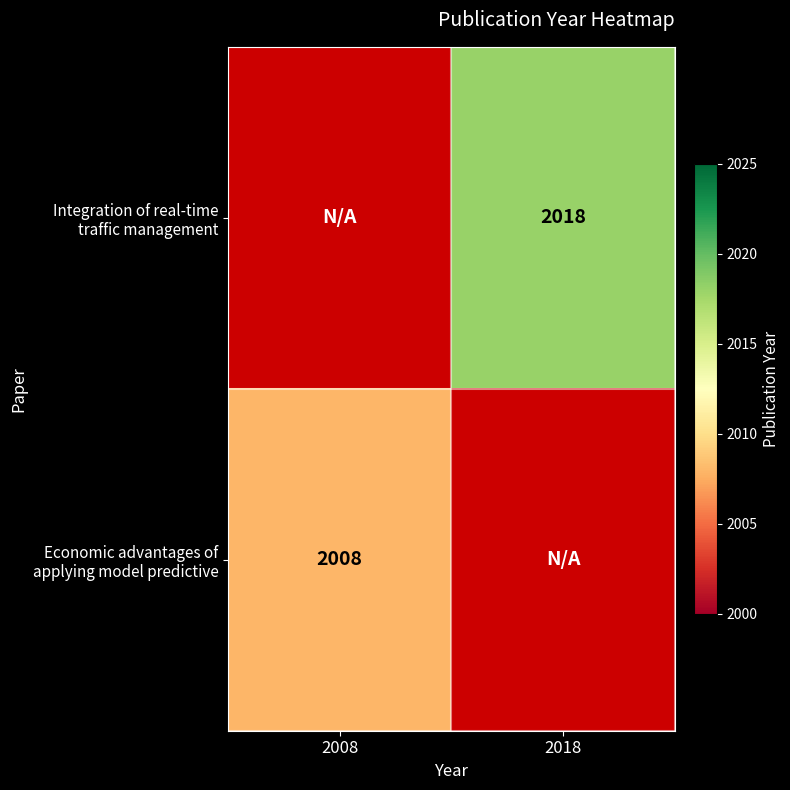

Which series has the widest spread of values?

Economic advantages of applying model predictive